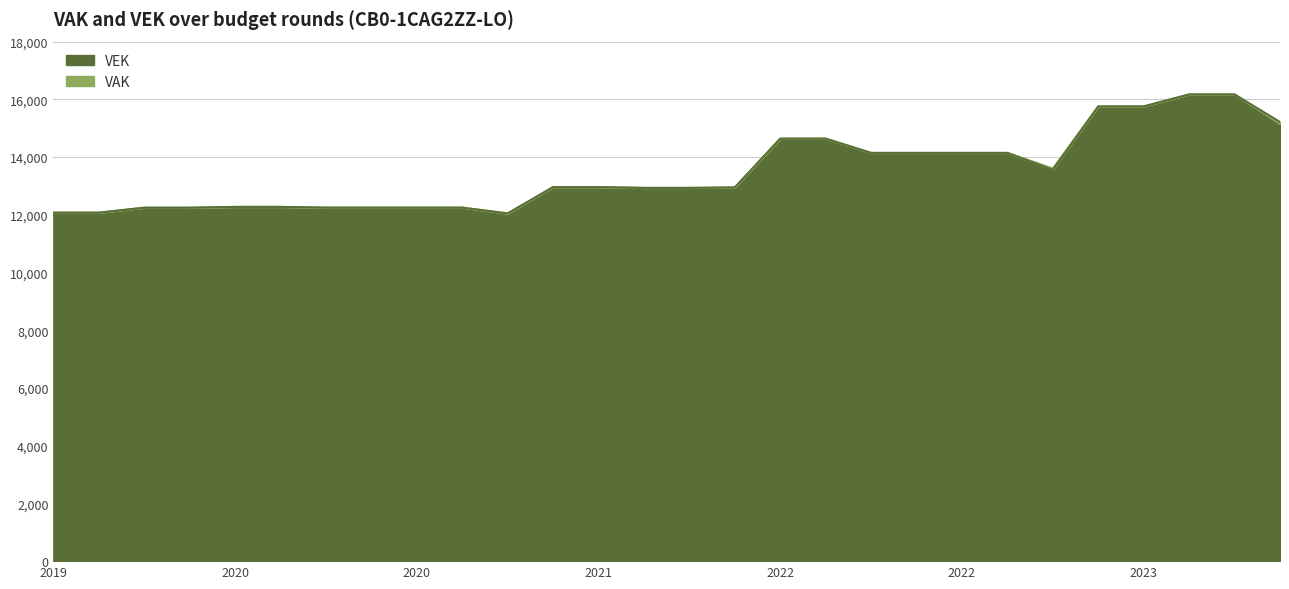

Reading left to right, extract all data points from this chart.

VAK: 12073	12073	12246	12246	12273	12273	12248	12248	12248	12248	12042	12960	12960	12932	12932	12943	14638	14638	14144	14144	14144	14144	13604	15755	15755	16170	16170	15154
VEK: 12073	12073	12246	12246	12273	12273	12248	12248	12248	12248	12048	12960	12960	12932	12932	12950	14638	14638	14144	14144	14144	14144	13557	15755	15755	16170	16170	15214